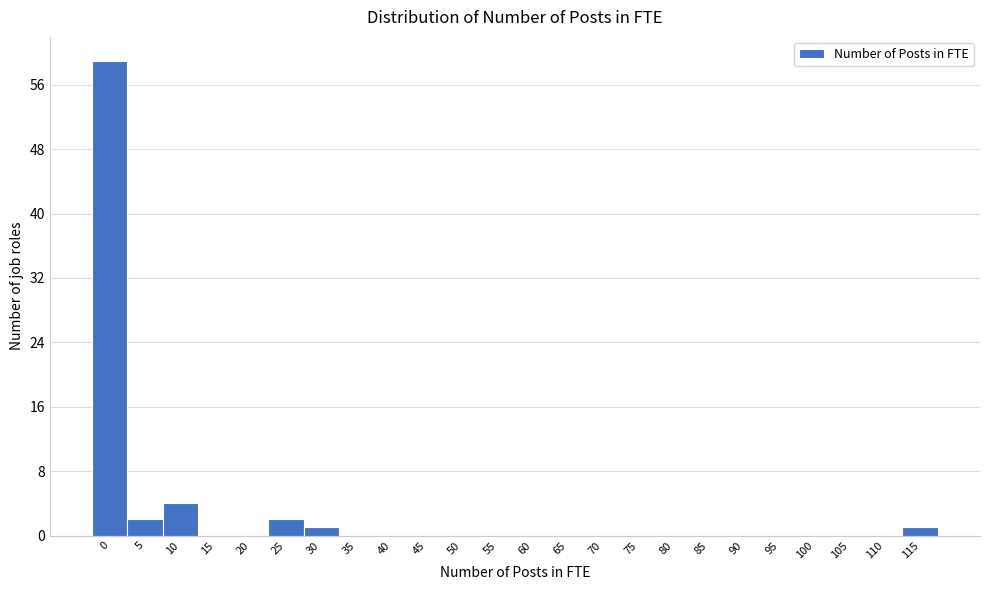

Reading left to right, list all the values displayed in this chart.

0=59	5=2	10=4	15=0	20=0	25=2	30=1	35=0	40=0	45=0	50=0	55=0	60=0	65=0	70=0	75=0	80=0	85=0	90=0	95=0	100=0	105=0	110=0	115=1